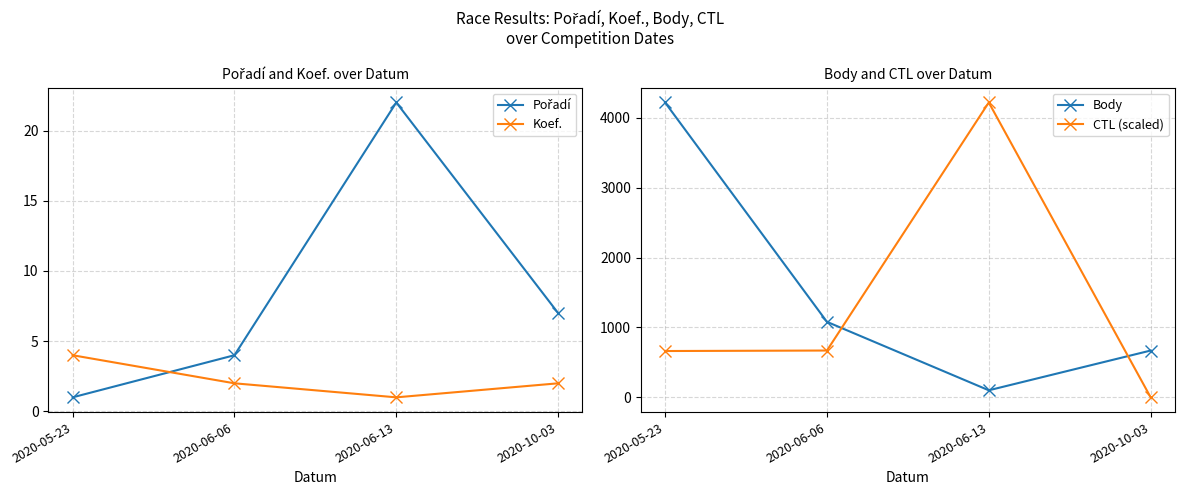

At which label does CTL (scaled) reach its minimum?

2020-10-03